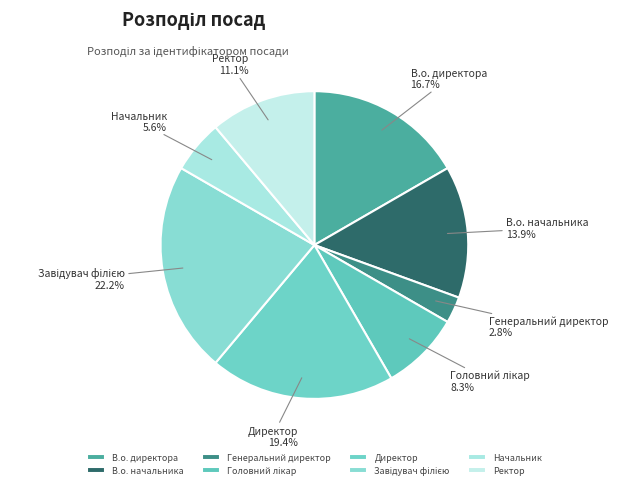

To the nearest percent, what is the difference between the largest and smallest slice percentages?

19%